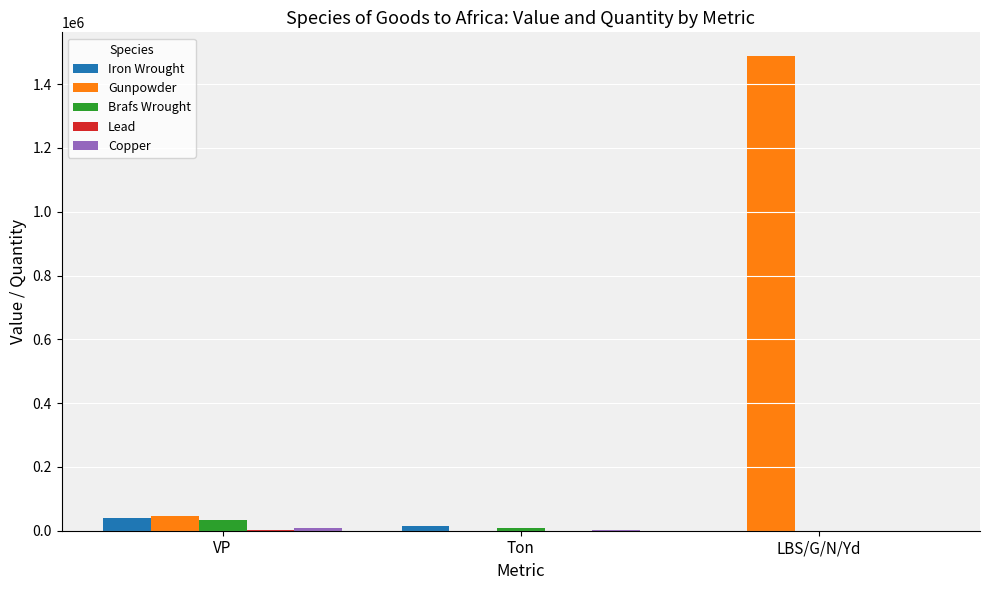

True or false: Gunpowder has a value of 1487874 at LBS/G/N/Yd.

True